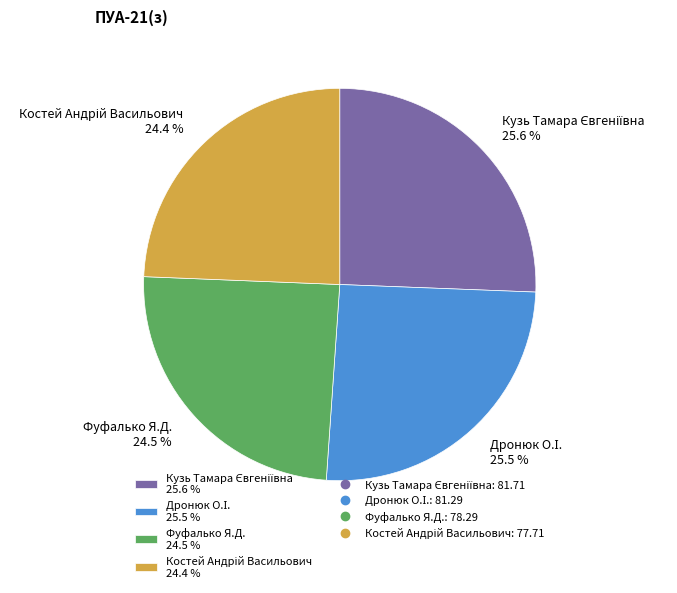

To the nearest percent, what is the difference between the largest and smallest slice percentages?

1%